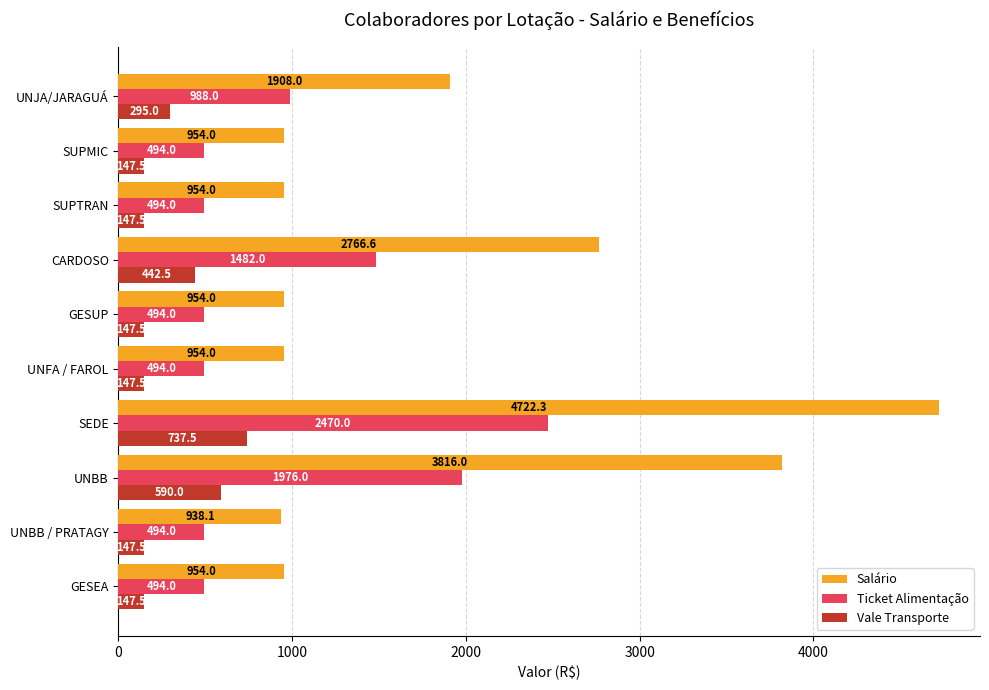

At SUPMIC, list the series in order from largest to smallest.

Salário, Ticket Alimentação, Vale Transporte